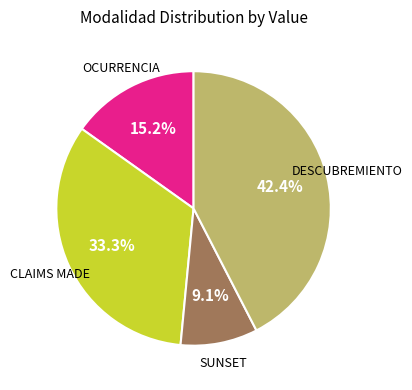

Does any single category account for the majority?

No